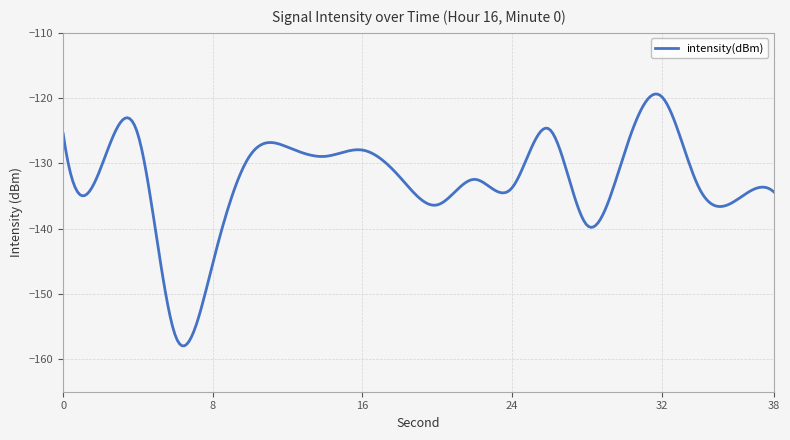

What is the difference between the maximum and minimum values?

38.6